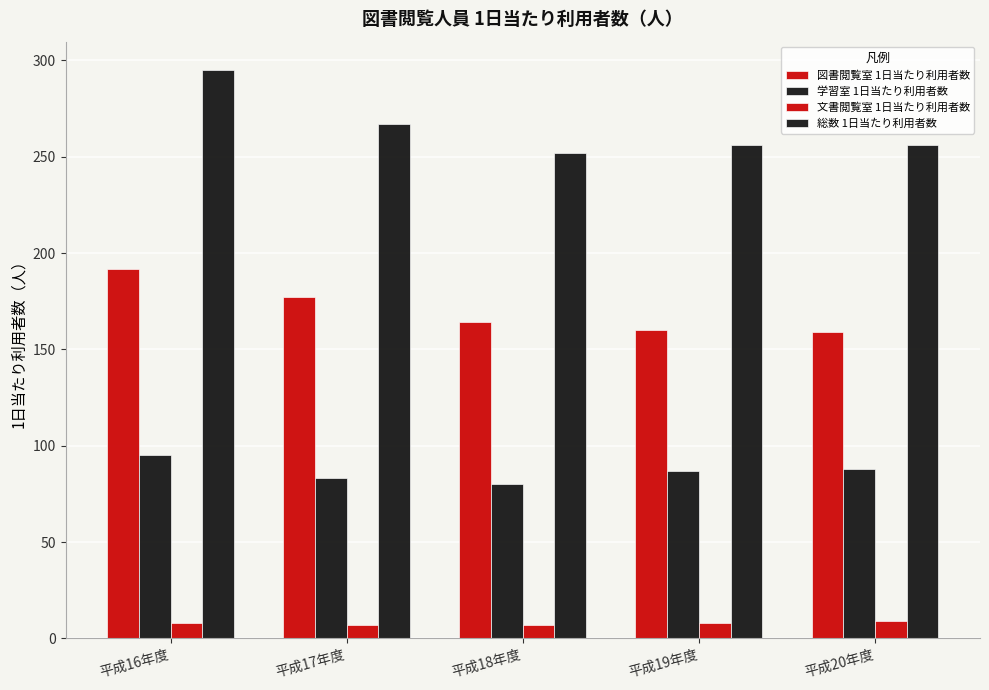

What is the total value across all series at 平成20年度?

512